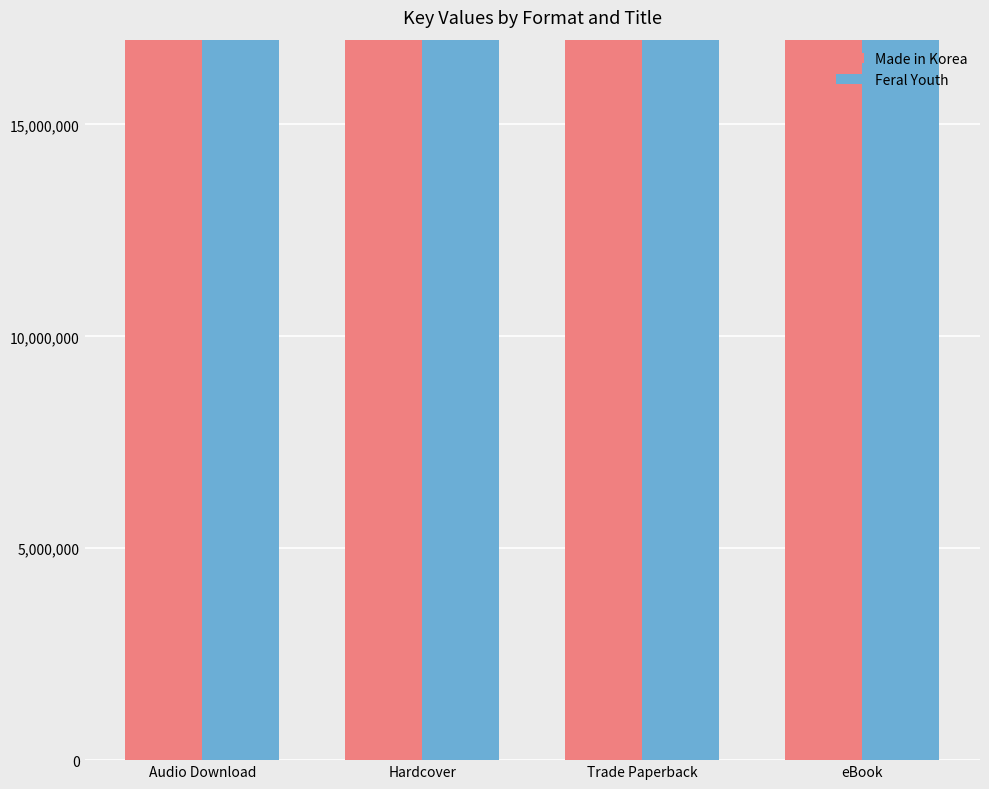

What is the maximum value for Made in Korea?

169743734